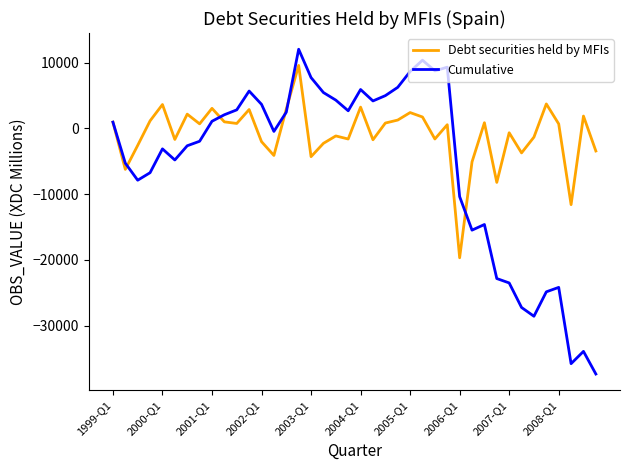

Which series has the largest total across all categories?

Debt securities held by MFIs